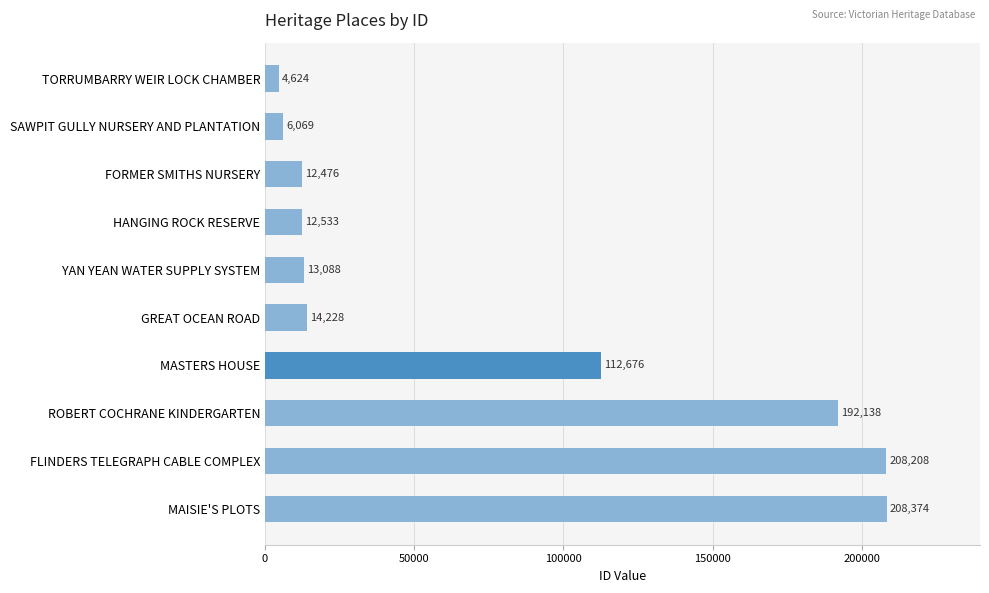

Which has a higher value, MASTERS HOUSE or TORRUMBARRY WEIR LOCK CHAMBER?

MASTERS HOUSE